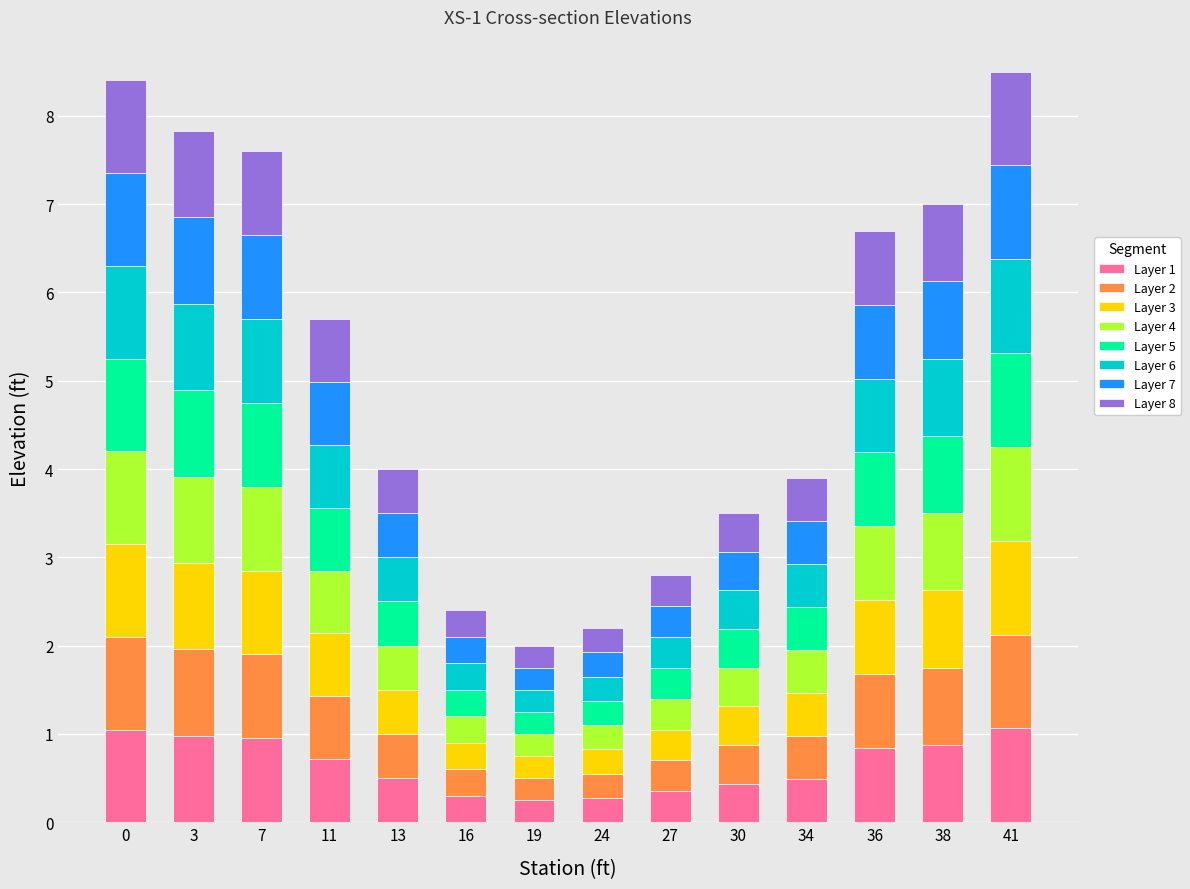

What is the maximum value for Layer 1?

1.1